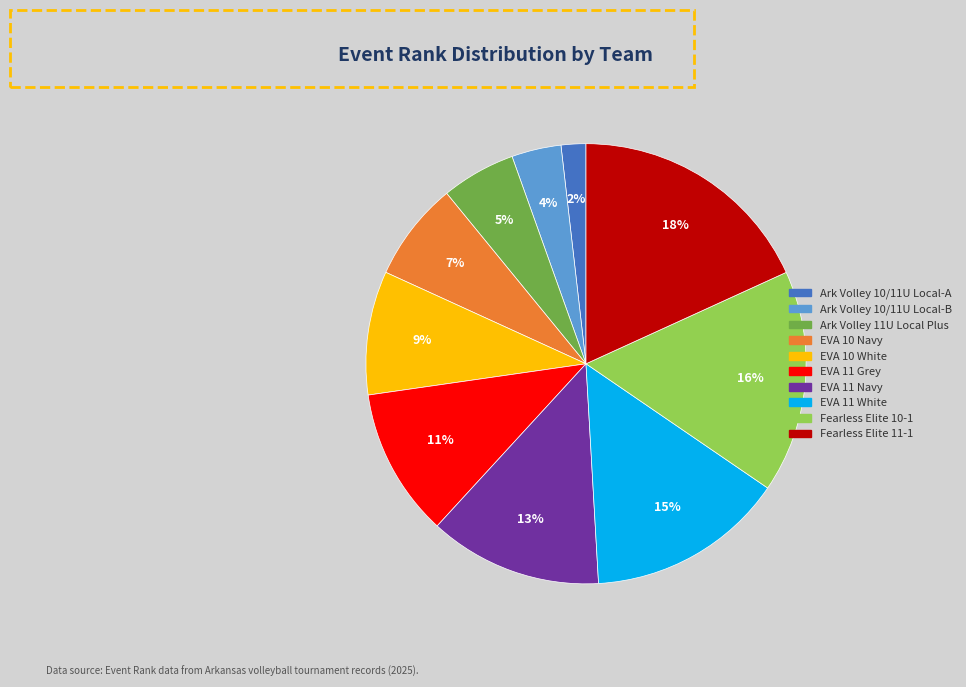

Which slice is the largest?

Fearless Elite 11-1